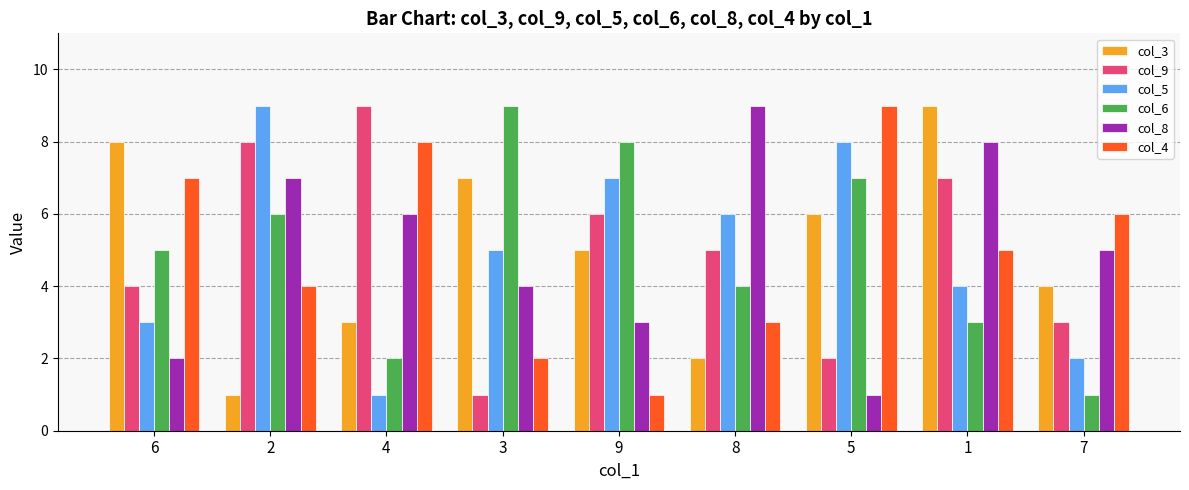

What is the sum of all col_6 values?

45